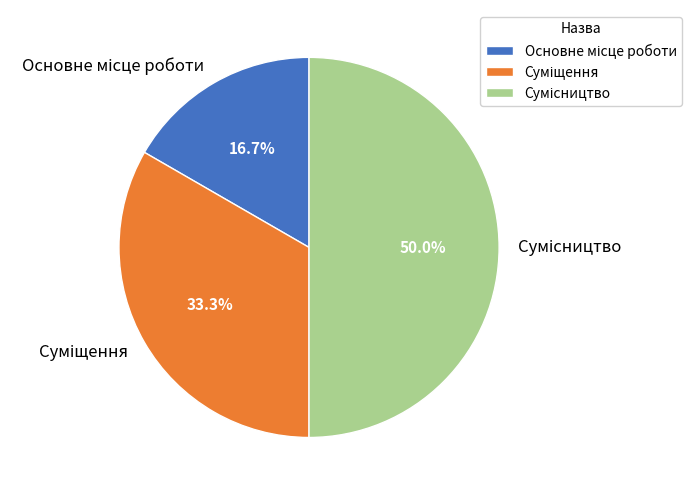

The Основне місце роботи slice represents 17% of the pie. True or false?

True